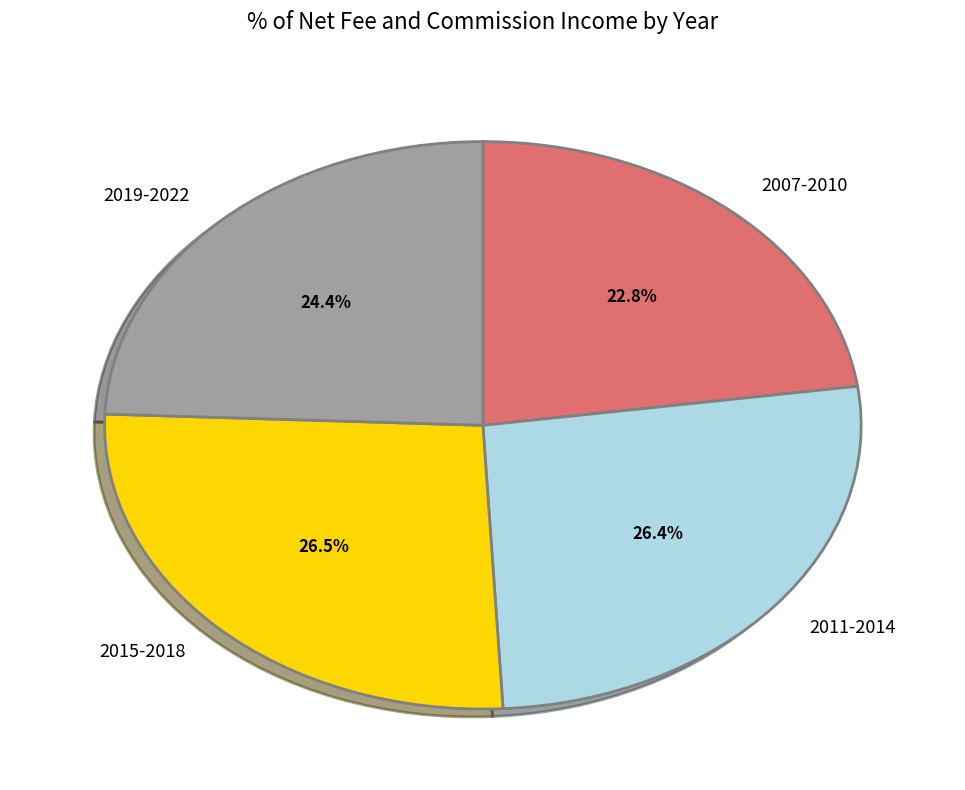

Combined, do 2007-2010 and 2019-2022 account for over 50%?

No